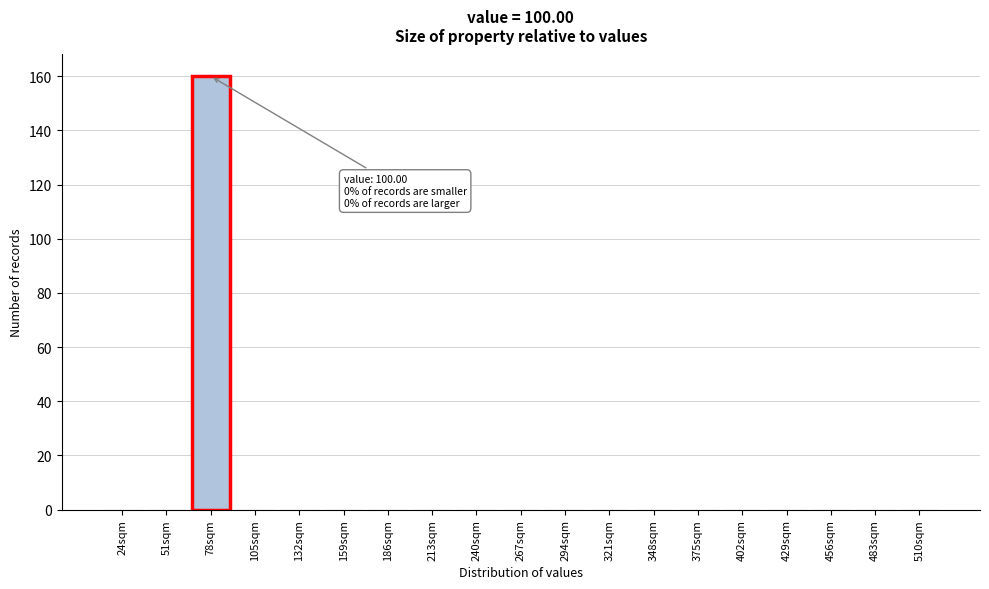

Reading left to right, transcribe all the data shown in this chart.

24sqm=0	51sqm=0	78sqm=160	105sqm=0	132sqm=0	159sqm=0	186sqm=0	213sqm=0	240sqm=0	267sqm=0	294sqm=0	321sqm=0	348sqm=0	375sqm=0	402sqm=0	429sqm=0	456sqm=0	483sqm=0	510sqm=0